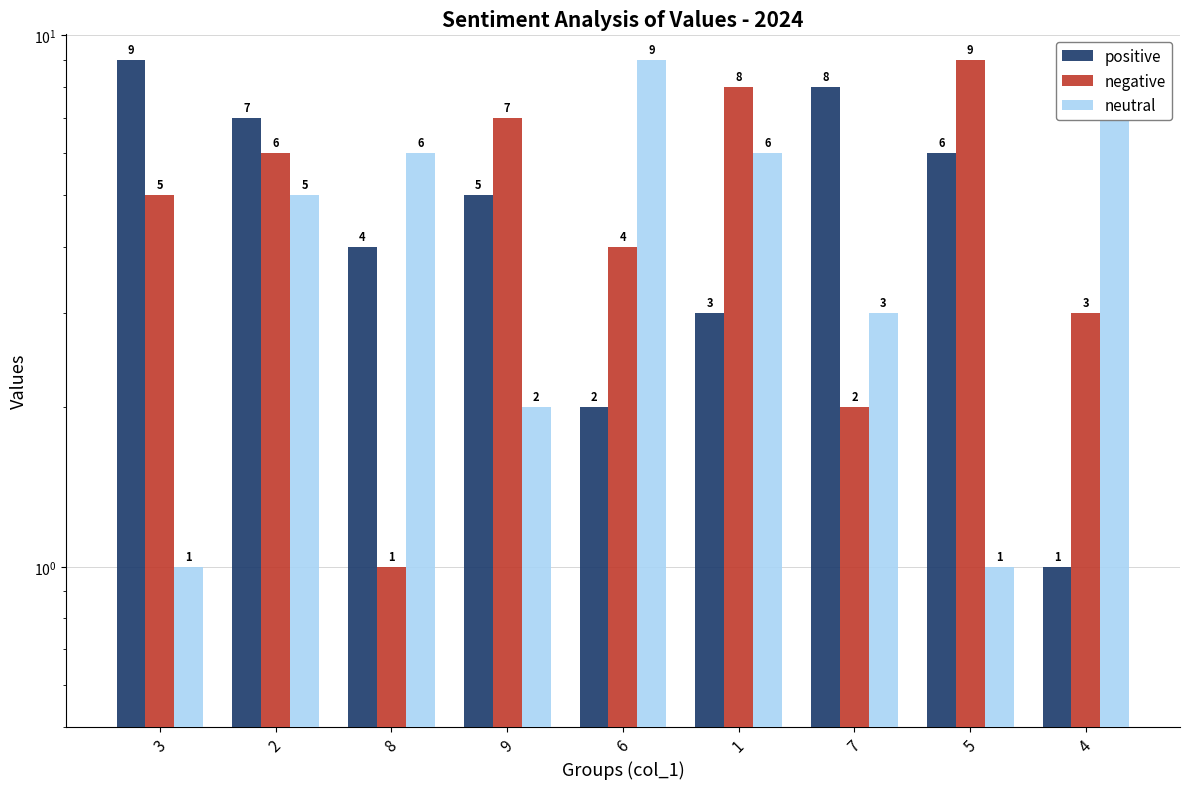

Are the bars grouped side by side (vs. stacked)?

Yes